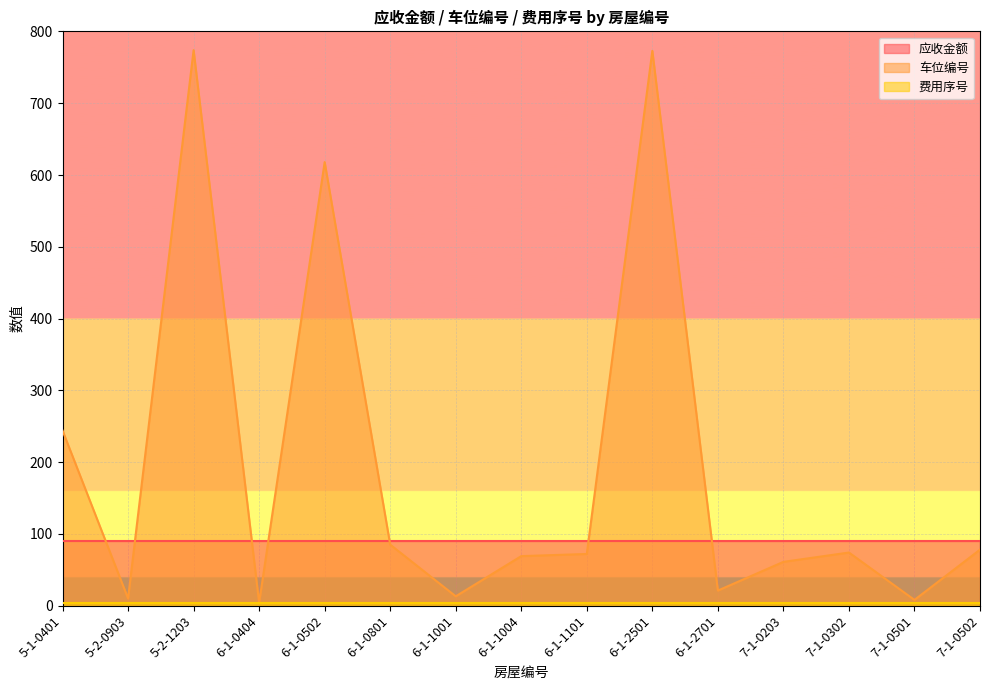

Read the 车位编号 value at 7-1-0501, to the nearest 10.

10